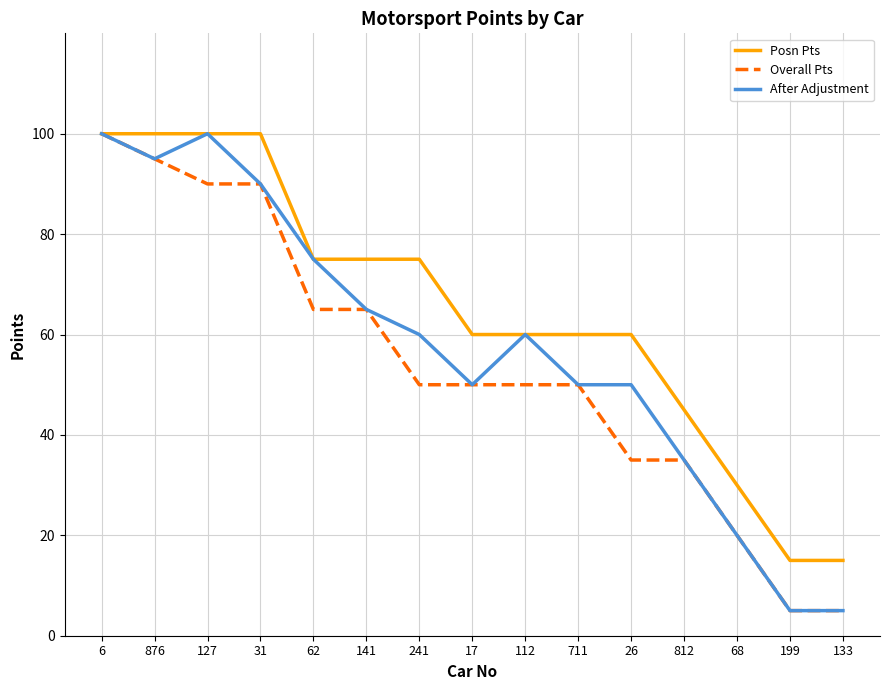

Reading left to right, extract all data points from this chart.

Posn Pts: 6=100	876=100	127=100	31=100	62=75	141=75	241=75	17=60	112=60	711=60	26=60	812=45	68=30	199=15	133=15
Overall Pts: 6=100	876=95	127=90	31=90	62=65	141=65	241=50	17=50	112=50	711=50	26=35	812=35	68=20	199=5	133=5
After Adjustment: 6=100	876=95	127=100	31=90	62=75	141=65	241=60	17=50	112=60	711=50	26=50	812=35	68=20	199=5	133=5